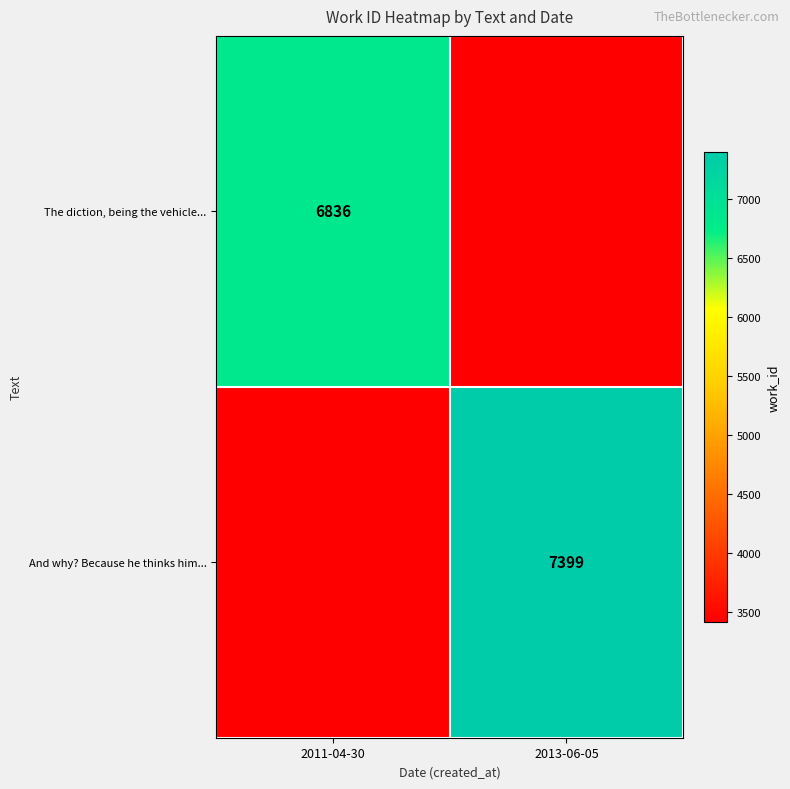

Between 2011-04-30 and 2013-06-05, which is larger?

2011-04-30